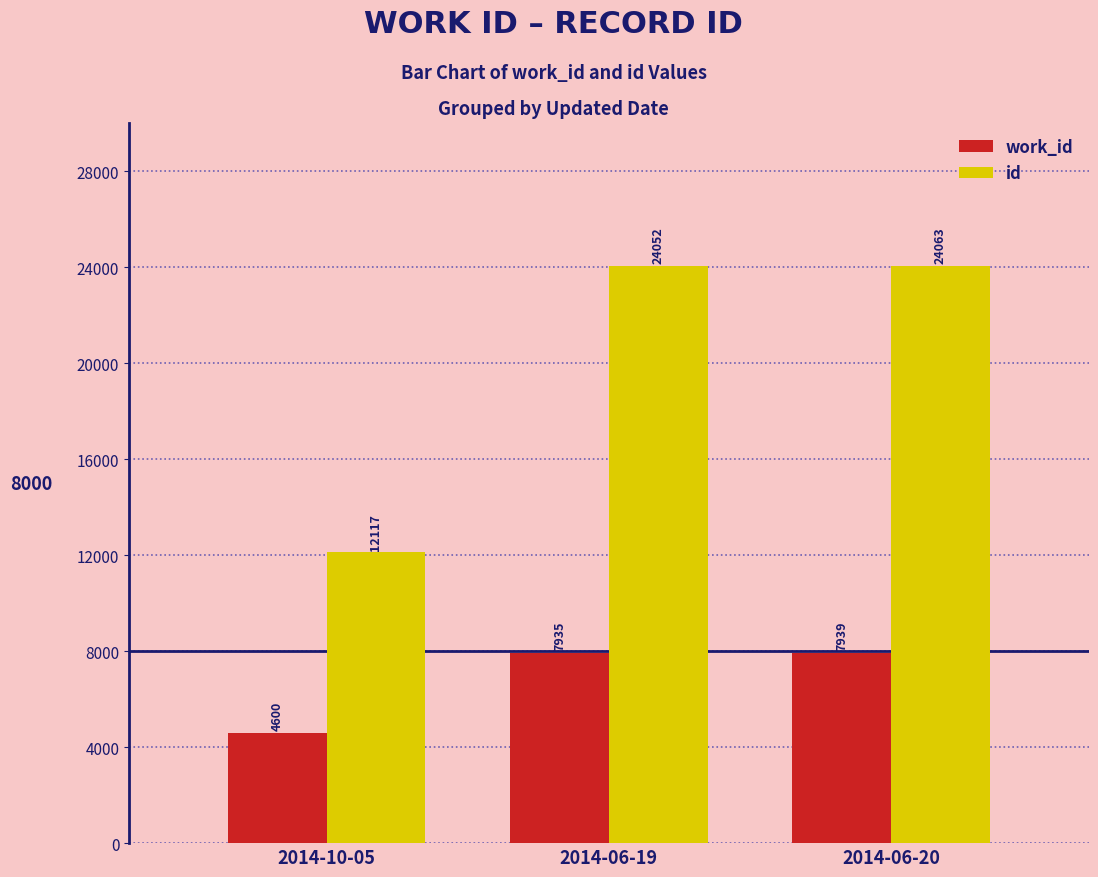

Is the value of work_id at 2014-06-19 greater than the value of id at 2014-06-19?

No